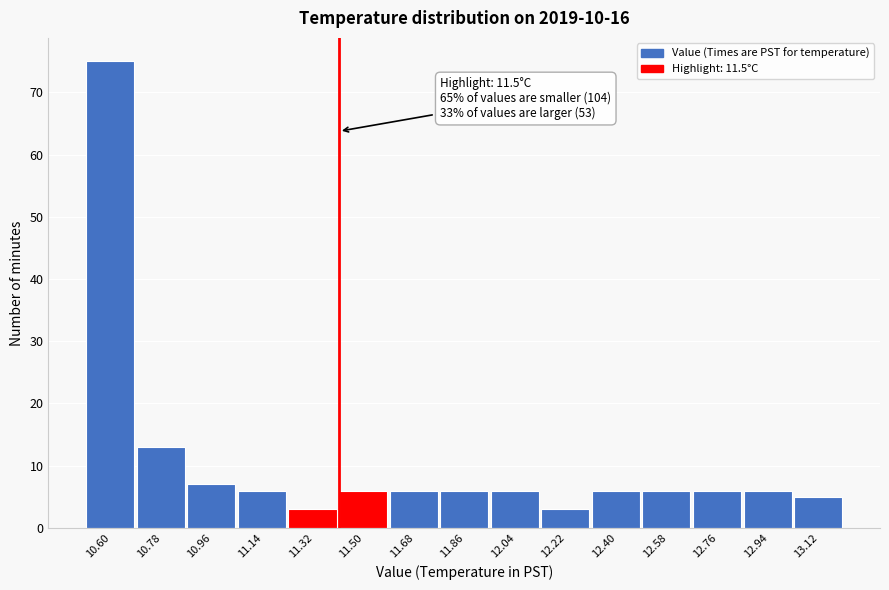

Reading left to right, transcribe all the data shown in this chart.

75	13	7	6	3	6	6	6	6	3	6	6	6	6	5